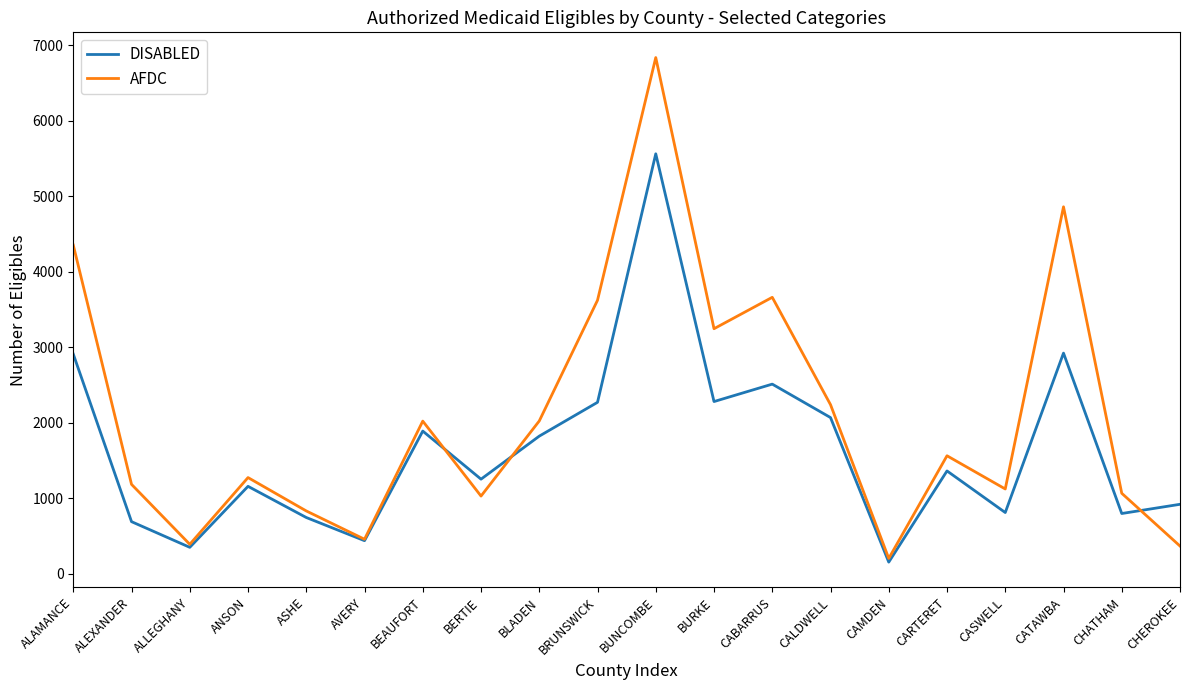

Which series ends up on top after the final intersection of DISABLED and AFDC?

DISABLED